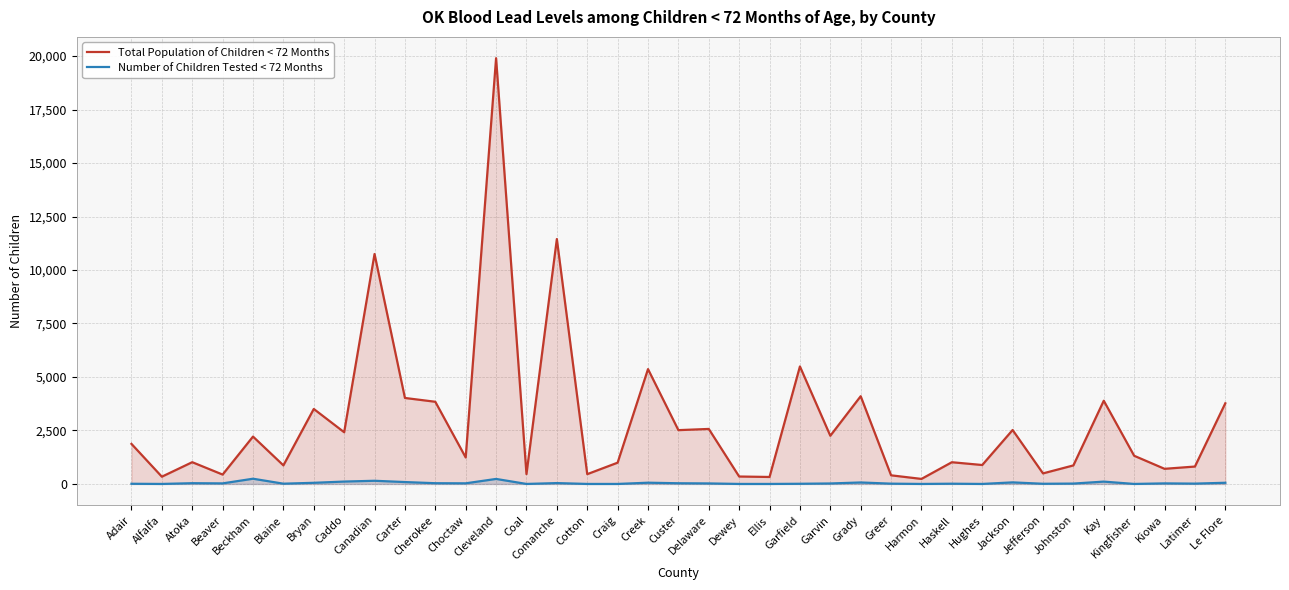

What is the difference between the maximum and second lowest values in the Number of Children Tested < 72 Months series?

244